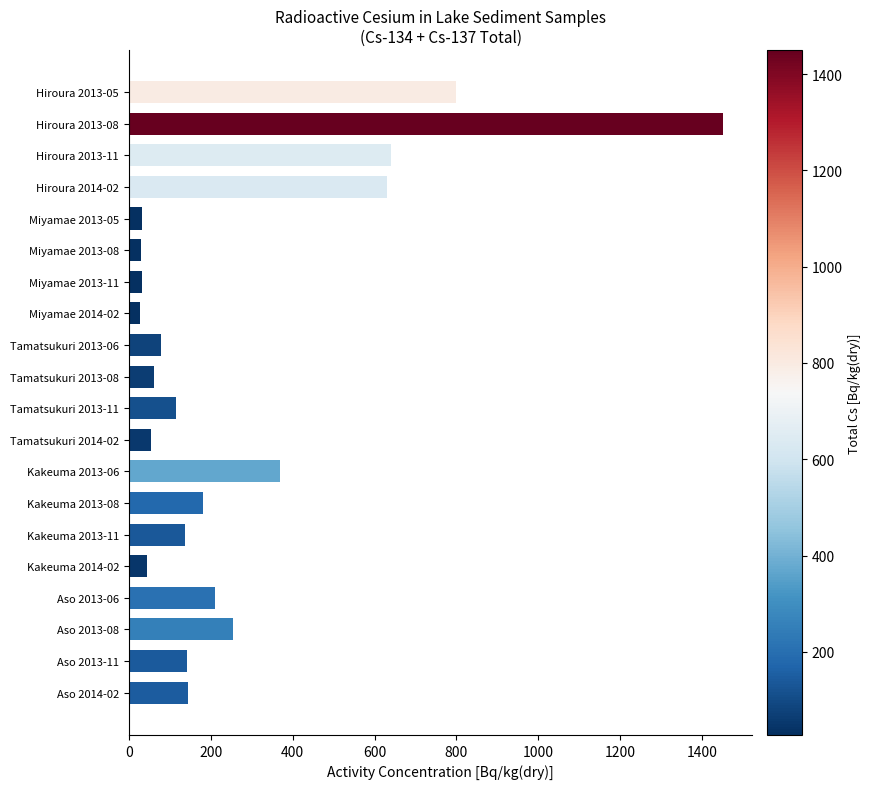

Between Kakeuma 2014-02 and Kakeuma 2013-06, which is larger?

Kakeuma 2013-06